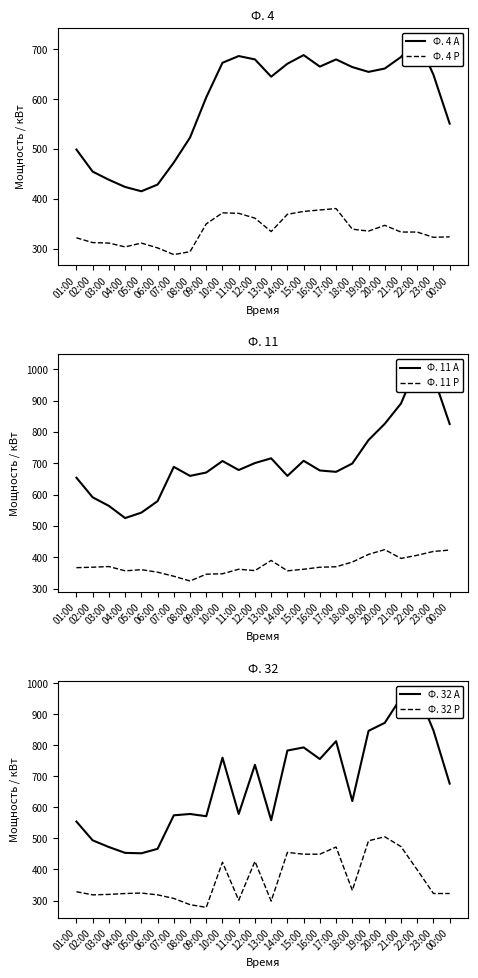

True or false: Ф. 32 Р and Ф. 4 А cross at least once.

False